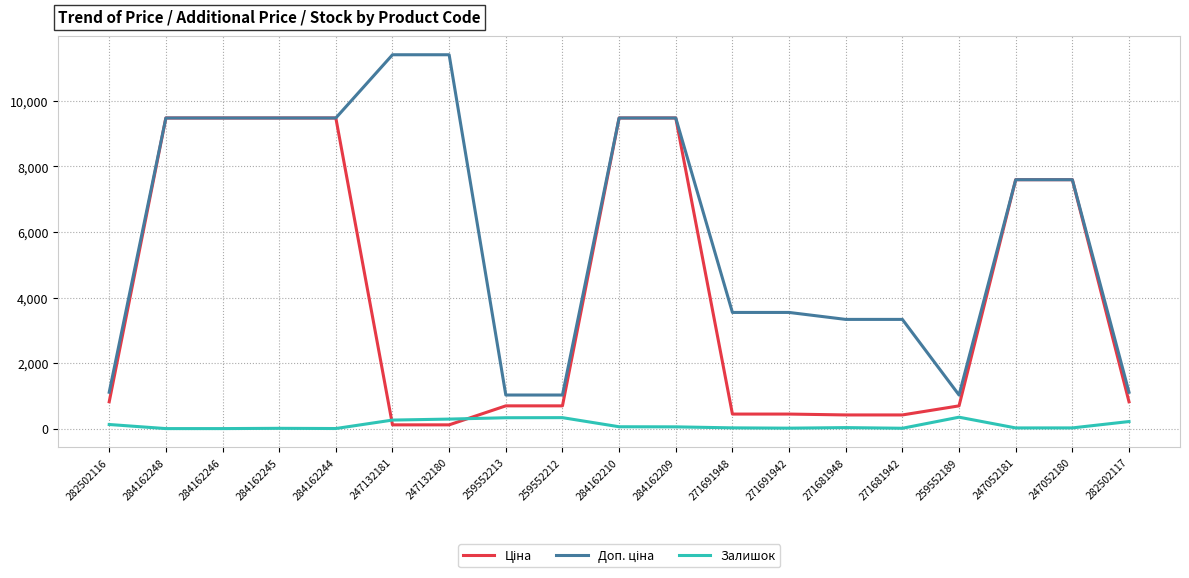

Where do Ціна and Залишок first cross each other?

284162244 and 247132181